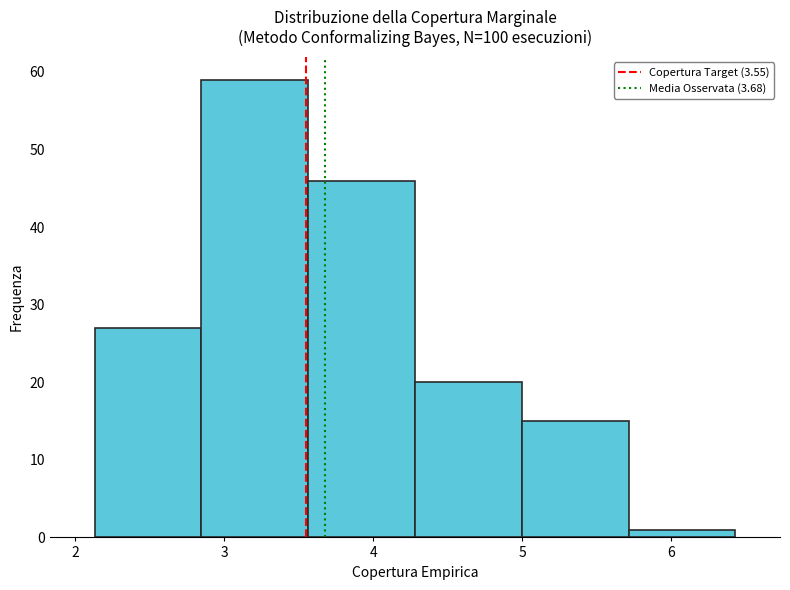

How tall is the bar that spans 2.1 to 2.8 on the x-axis? Neither the bar edges nor the heights are printed on the chart, so give them approximately, as read against the axes.

27